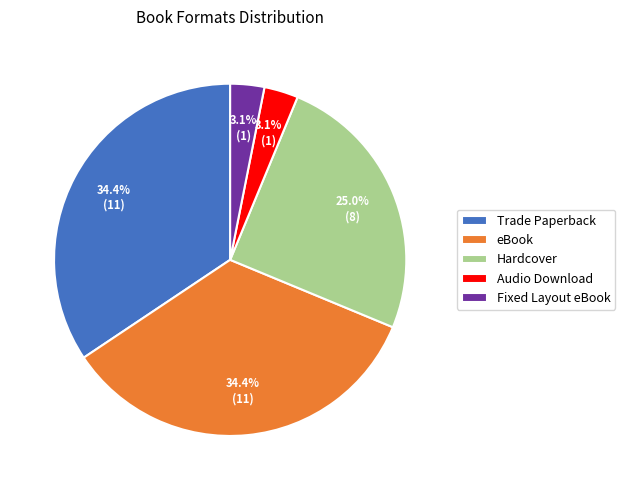

To the nearest percent, what percentage of the pie is Audio Download?

3%